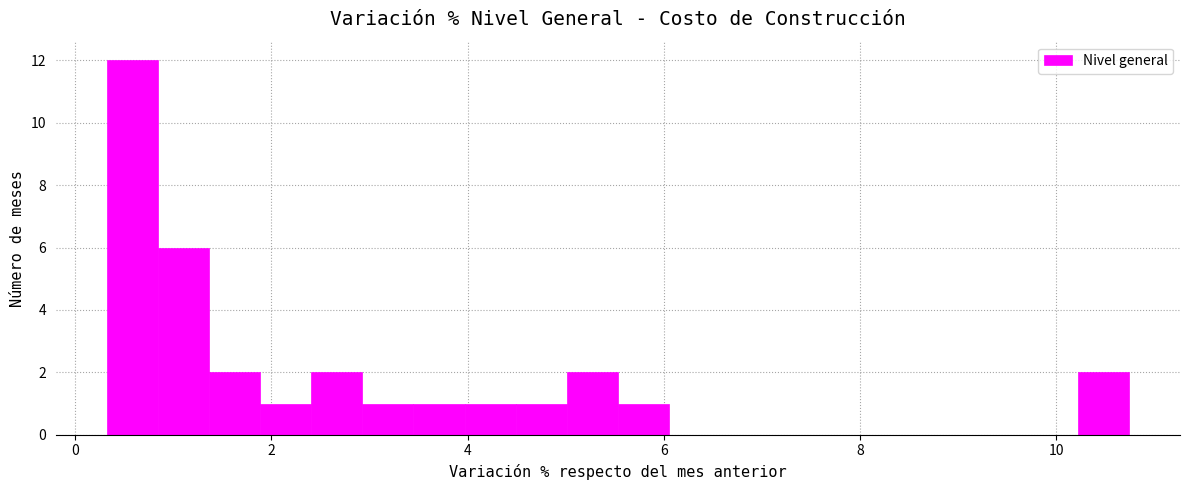

Around what value on the x-axis is the tallest bar? Give the approximate position of its centre, as read against the axis.

0.6